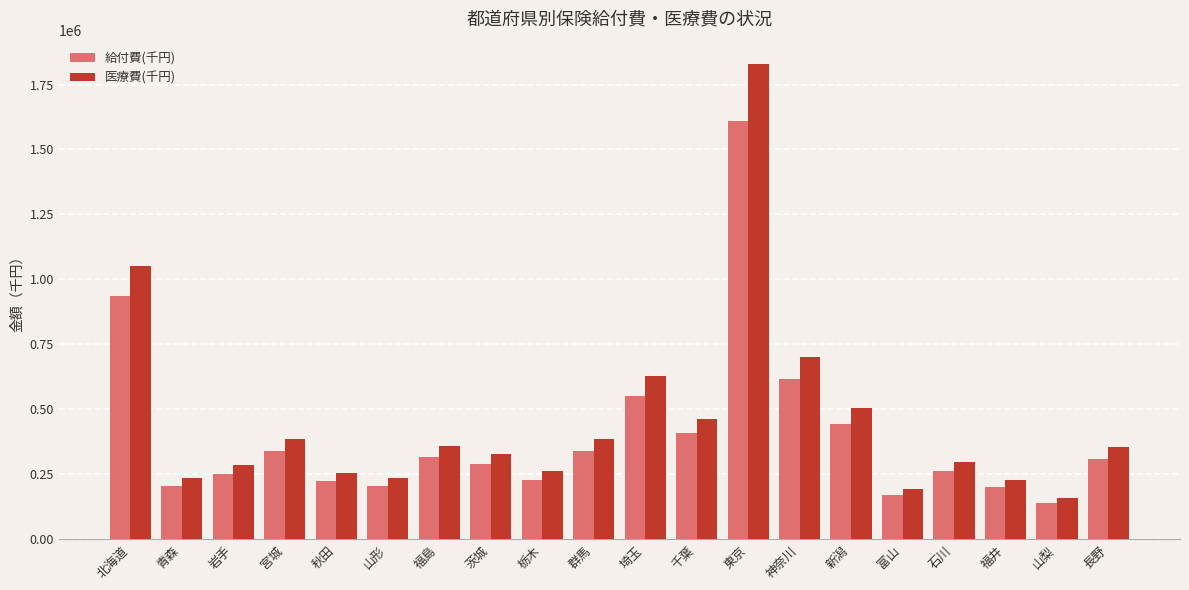

Is the value of 医療費(千円) at 岩手 greater than the value of 給付費(千円) at 福島?

No